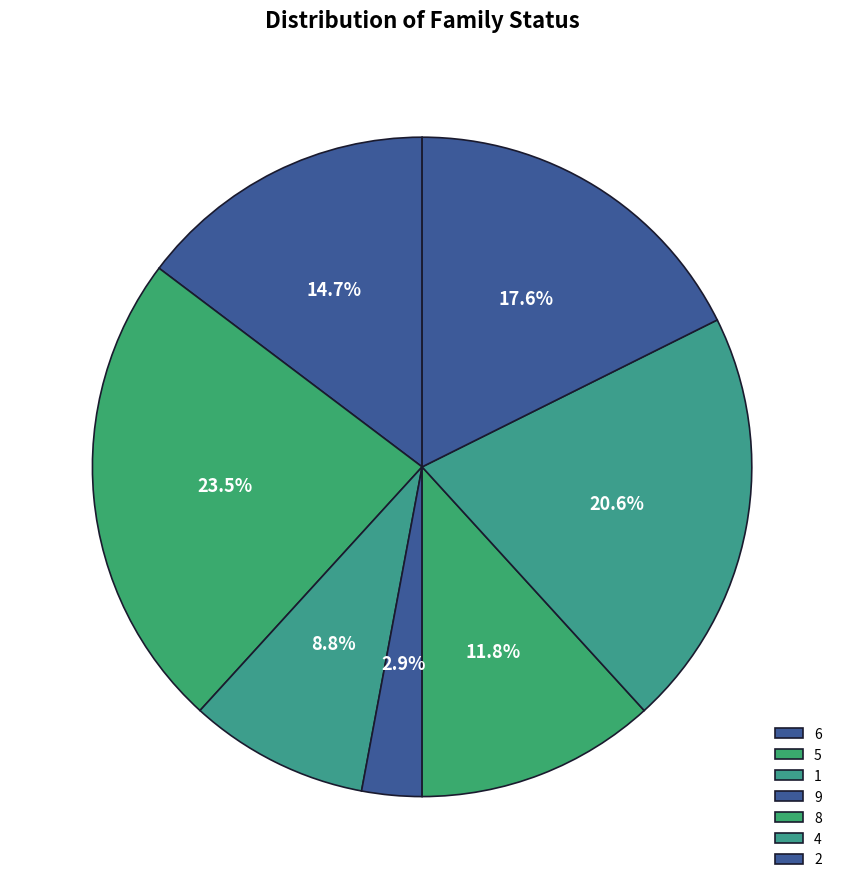

How many segments does this pie chart have?

7